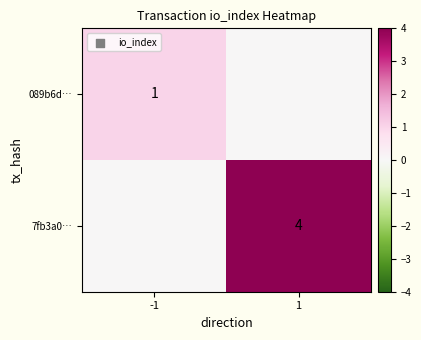

True or false: 7fb3a0… has a value of 4 at 1.

True